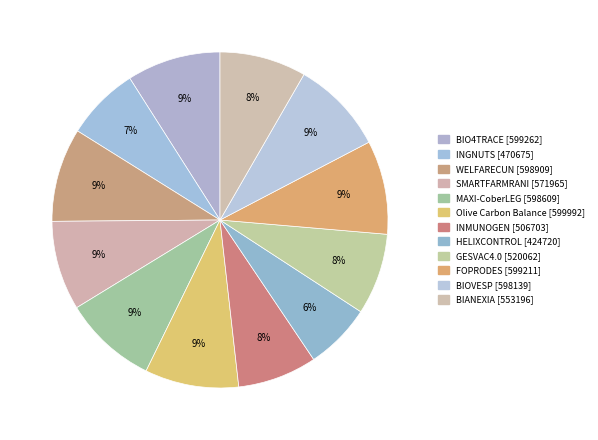

How many segments does this pie chart have?

12